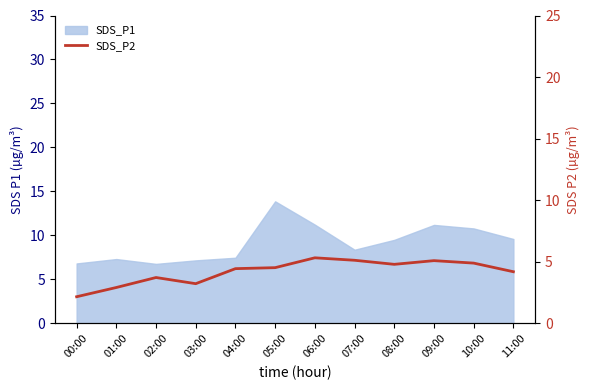

Where is the first local minimum?

03:00